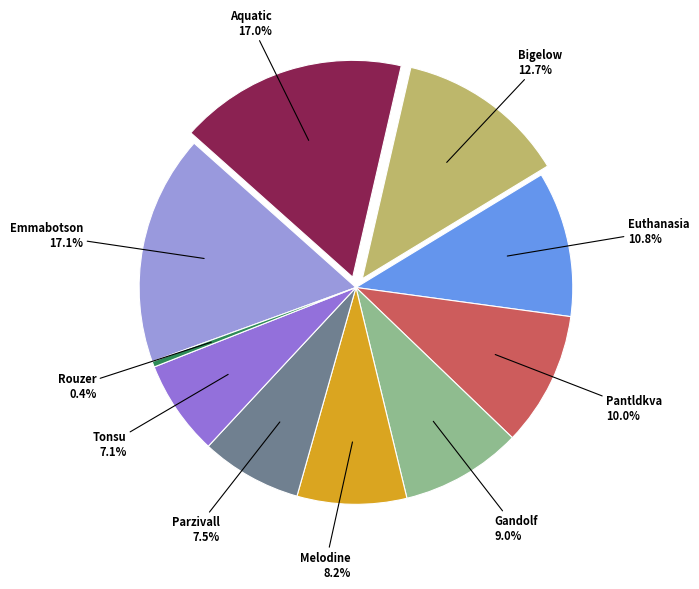

Between Bigelow and Rouzer, which is larger?

Bigelow